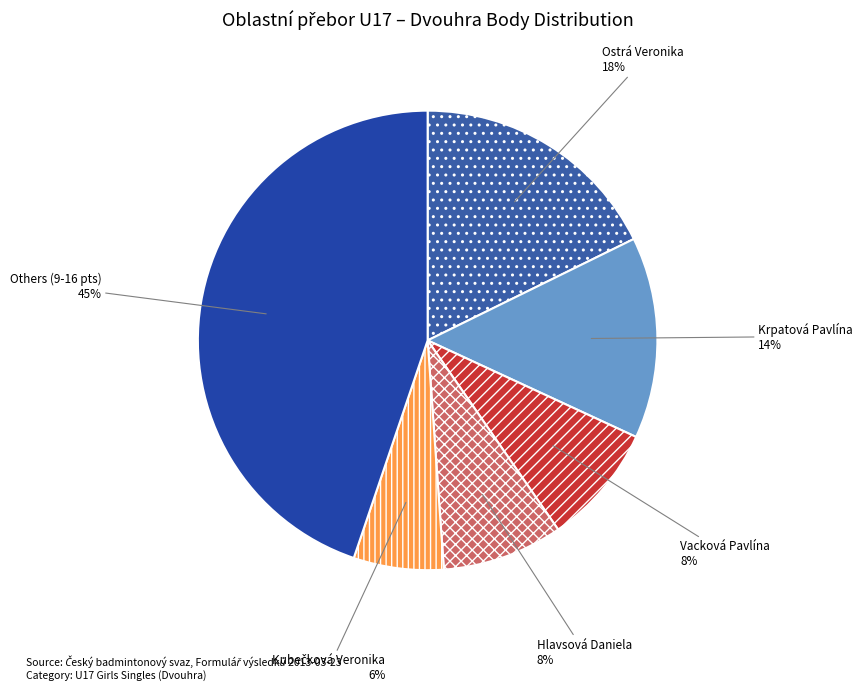

How many slices are in this pie chart?

6